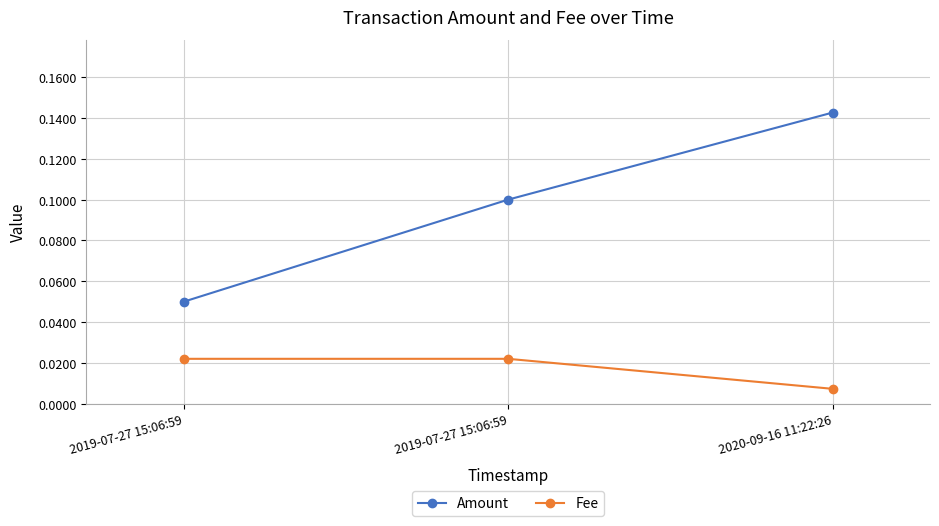

Count the number of categories in the chart.

3